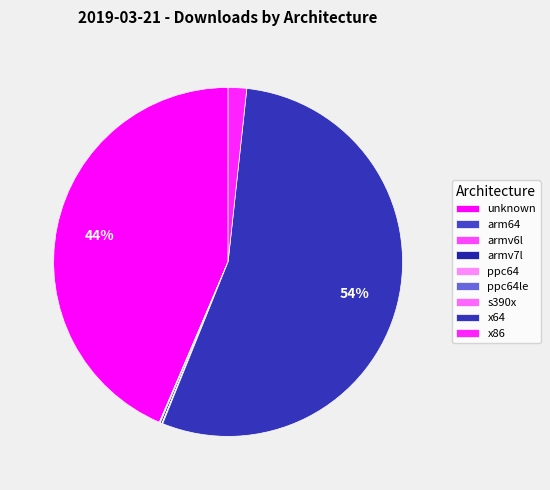

How many slices are in this pie chart?

9